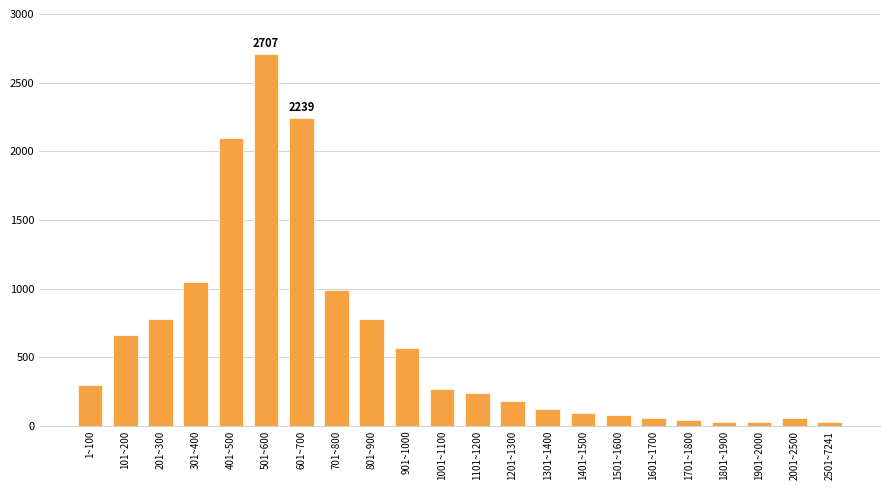

Reading left to right, list all the values displayed in this chart.

1~100=300	101~200=660	201~300=780	301~400=1050	401~500=2100	501~600=2707	601~700=2239	701~800=990	801~900=780	901~1000=570	1001~1100=270	1101~1200=240	1201~1300=180	1301~1400=120	1401~1500=90	1501~1600=75	1601~1700=60	1701~1800=45	1801~1900=30	1901~2000=30	2001~2500=60	2501~7241=30